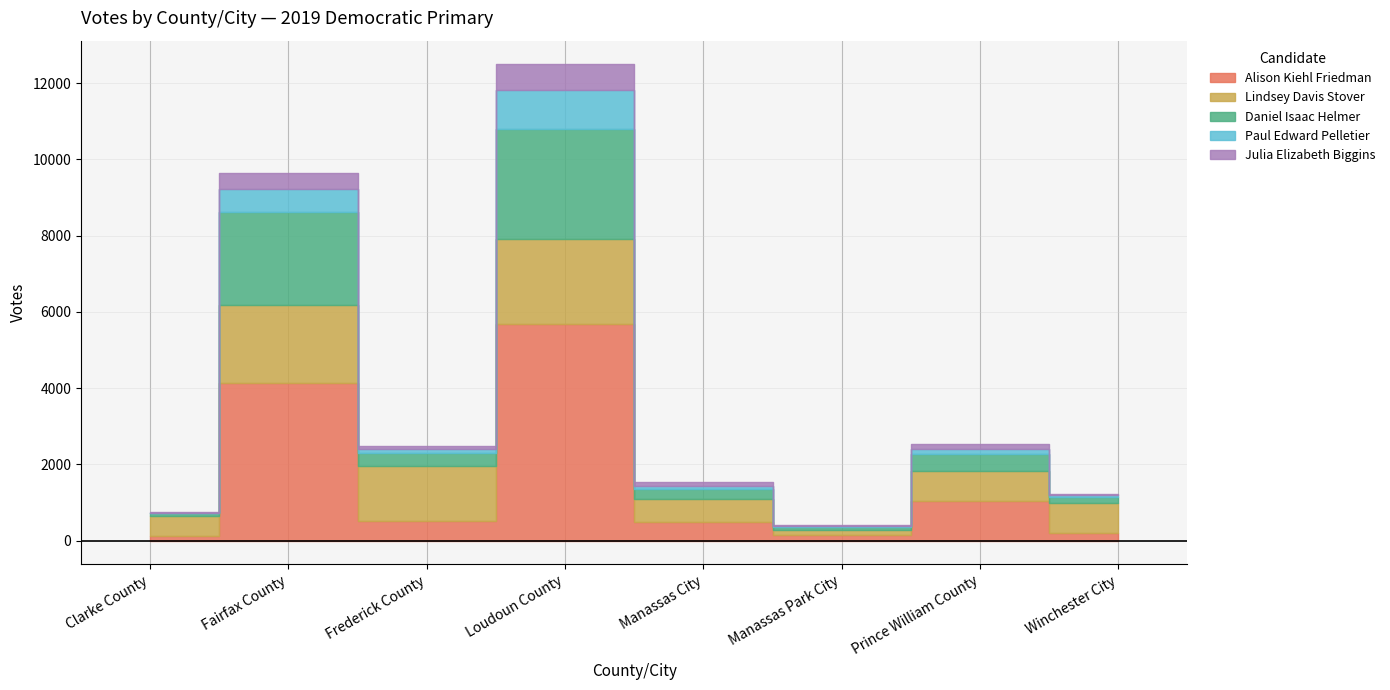

What is the value of the Daniel Isaac Helmer point at the 6th from the left?

79